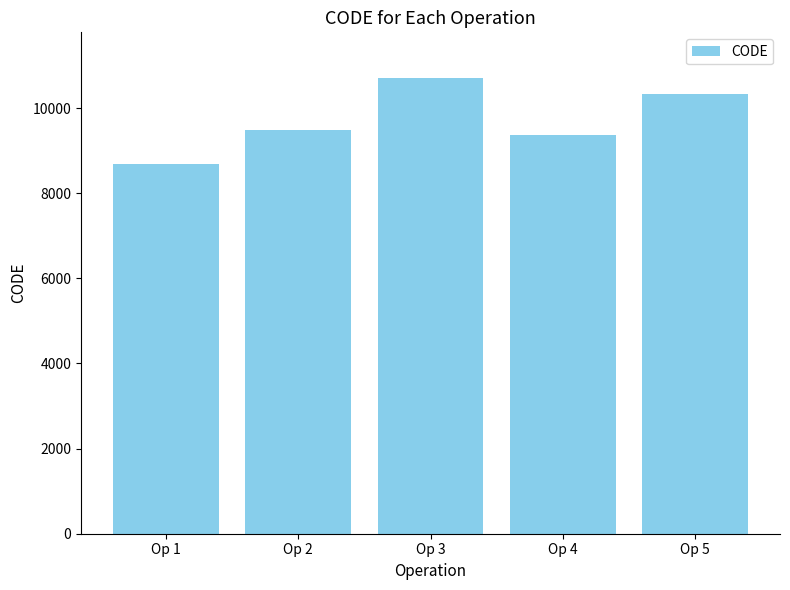

How many categories are shown in the chart?

5